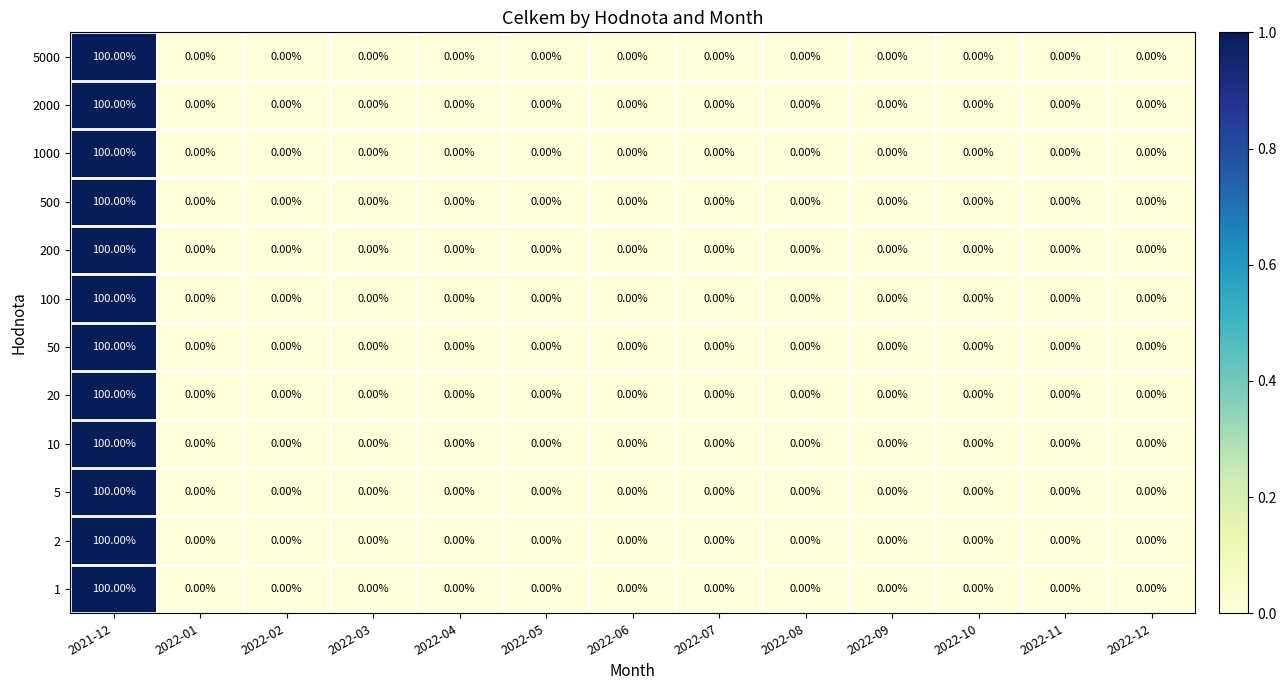

What is the sum of all 2000 values?

100